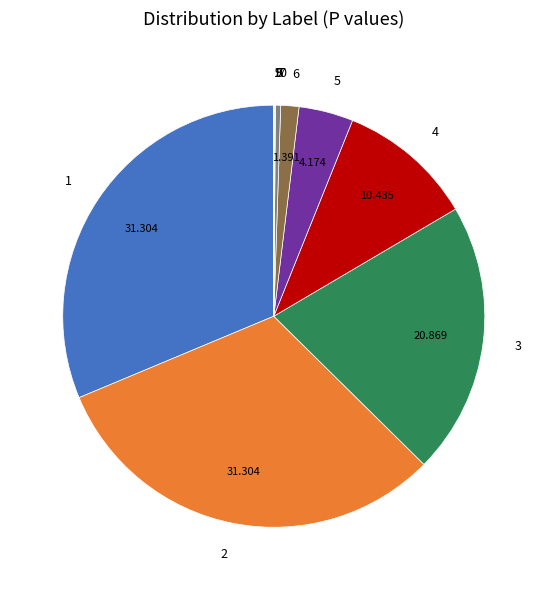

Does 1 account for over 50% of the chart?

No